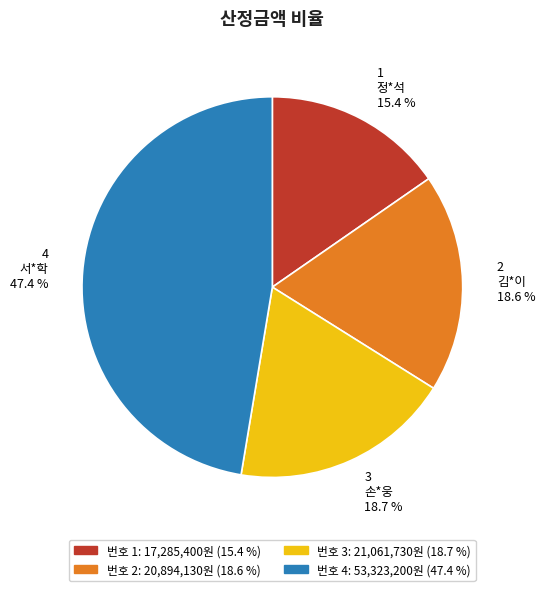

Is there any slice that represents more than half of the pie?

No